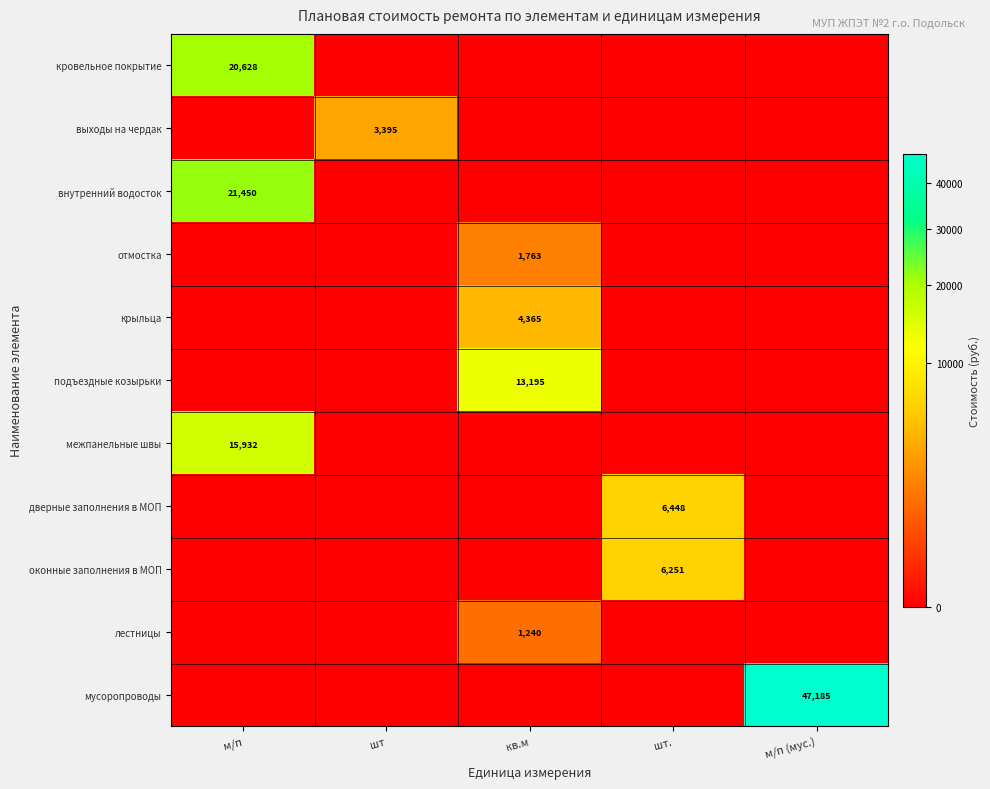

True or false: мусоропроводы has a value of 70948 at м/п (мус.).

False